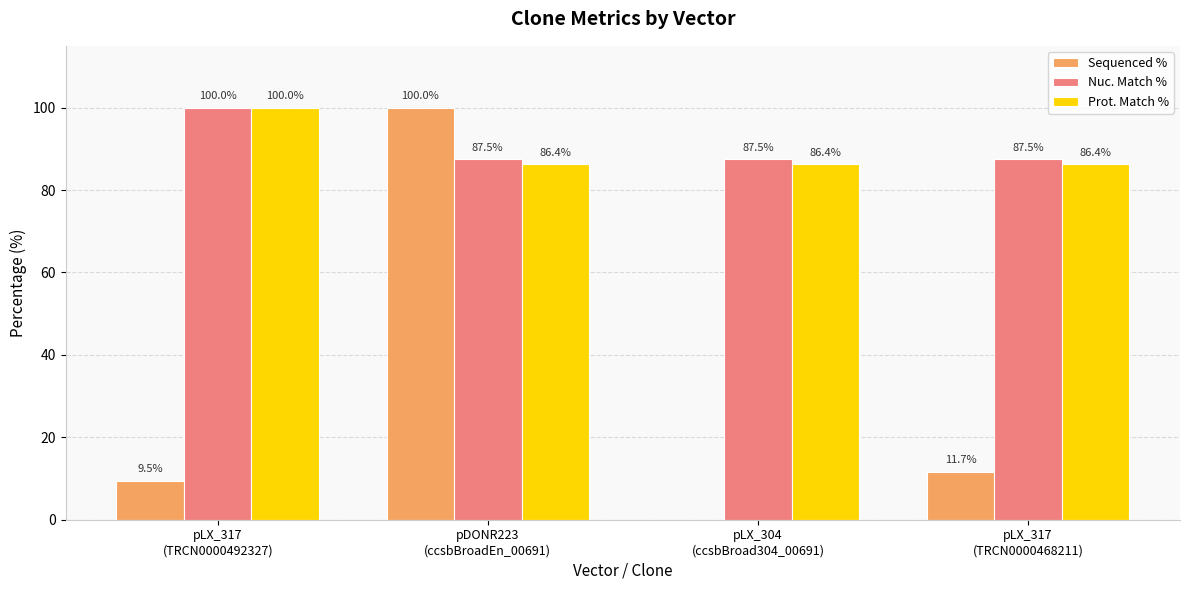

Reading left to right, list all the values displayed in this chart.

Sequenced %: pLX_317
(TRCN0000492327)=9.5	pDONR223
(ccsbBroadEn_00691)=100.0	pLX_304
(ccsbBroad304_00691)=0.0	pLX_317
(TRCN0000468211)=11.7
Nuc. Match %: pLX_317
(TRCN0000492327)=100.0	pDONR223
(ccsbBroadEn_00691)=87.5	pLX_304
(ccsbBroad304_00691)=87.5	pLX_317
(TRCN0000468211)=87.5
Prot. Match %: pLX_317
(TRCN0000492327)=100.0	pDONR223
(ccsbBroadEn_00691)=86.4	pLX_304
(ccsbBroad304_00691)=86.4	pLX_317
(TRCN0000468211)=86.4